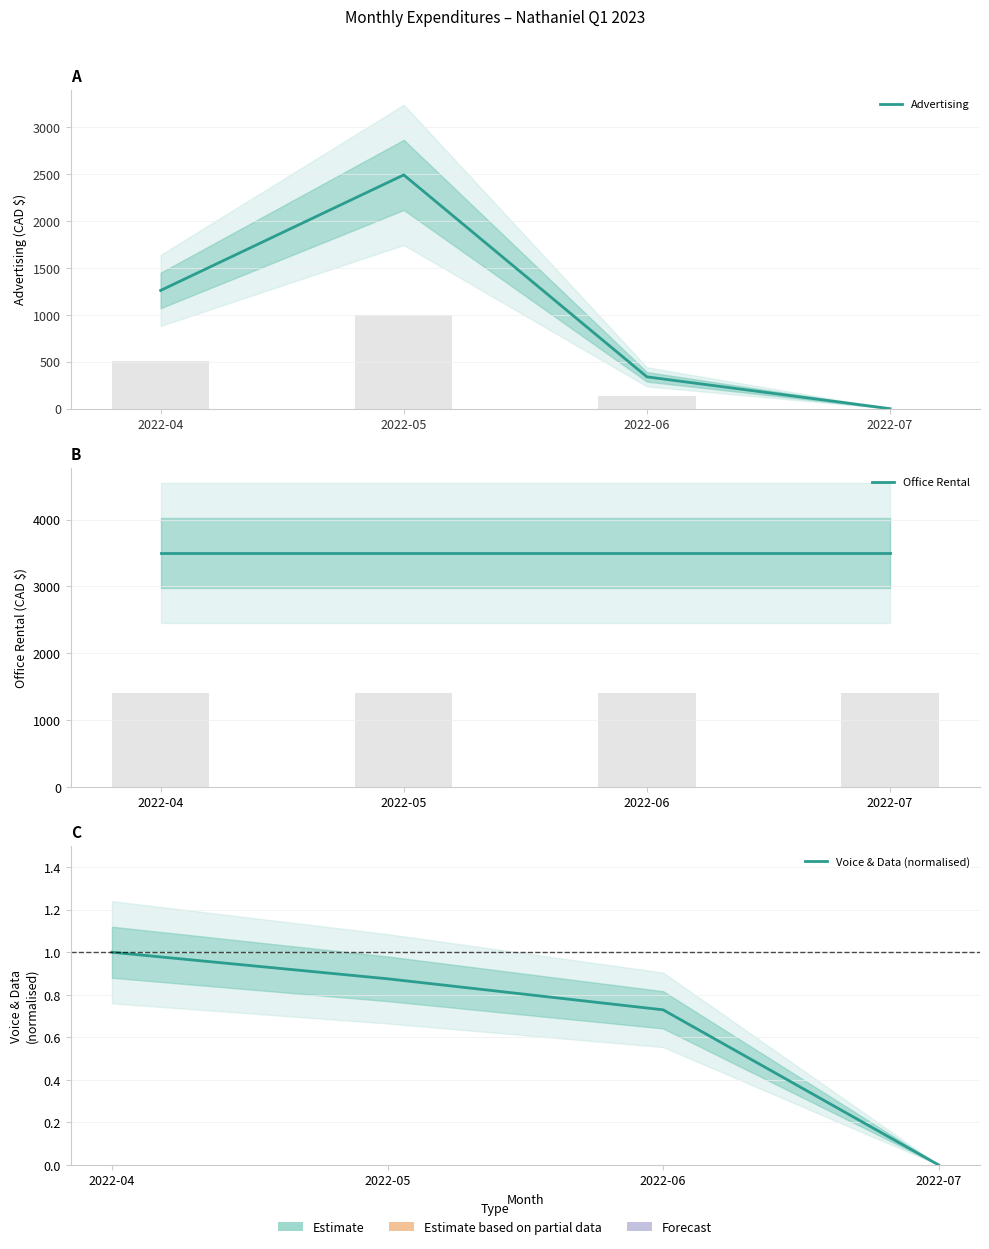

What are all the series names shown in the legend?

Advertising, Office Rental, Voice & Data (normalised)